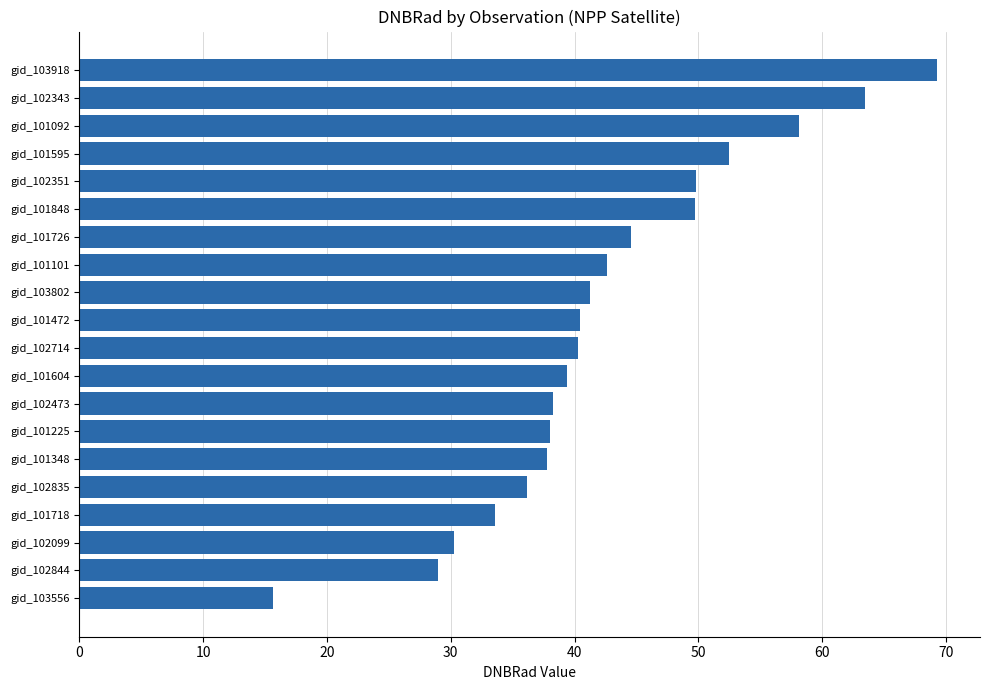

What is the difference between the maximum and minimum values?

53.7